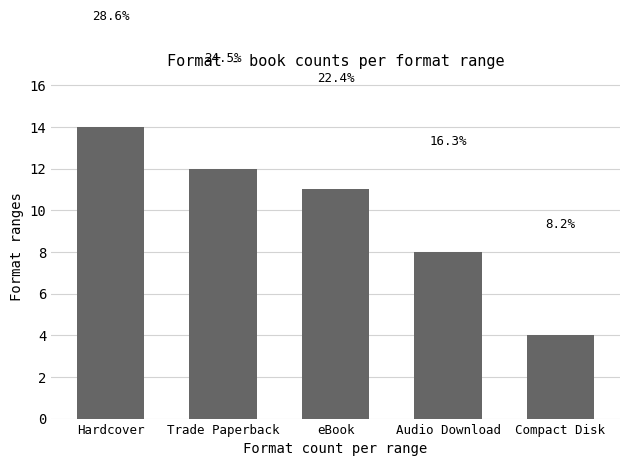

True or false: the data shows 17 at eBook.

False